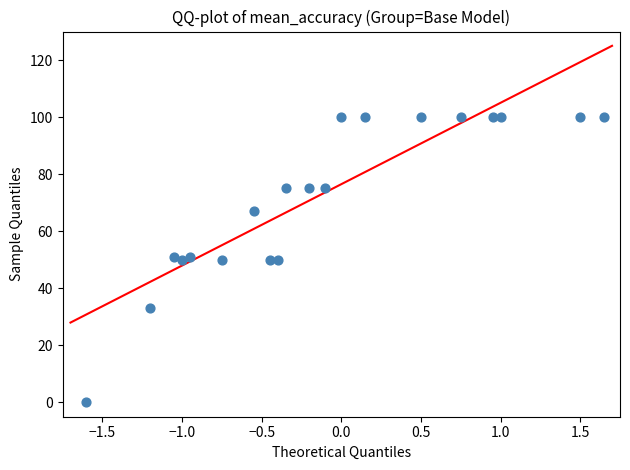

What is the range of Y values (max minus min)?

100